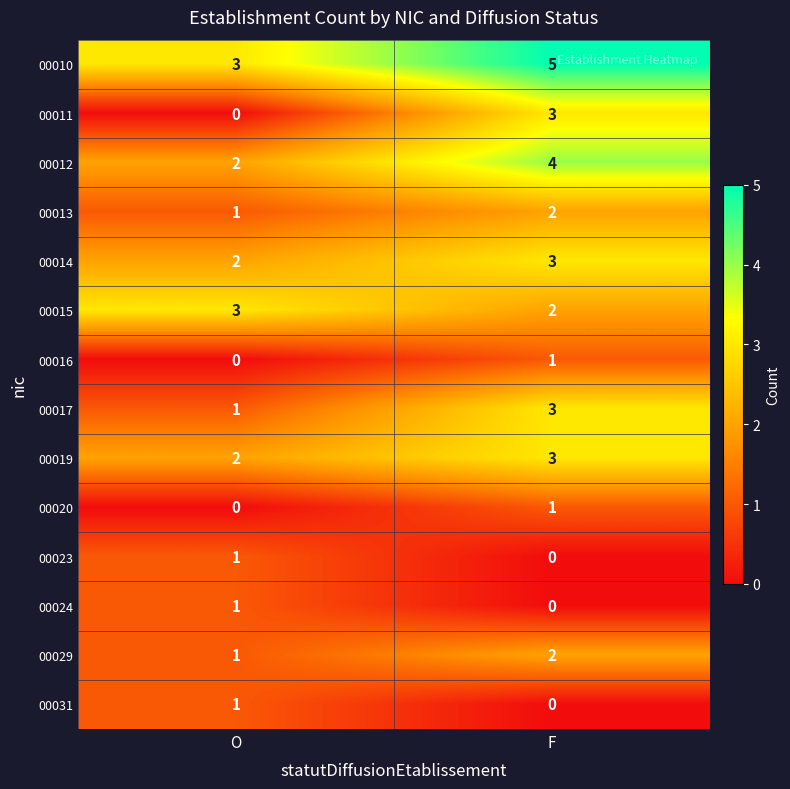

At which label is 00029 closest to 1?

O